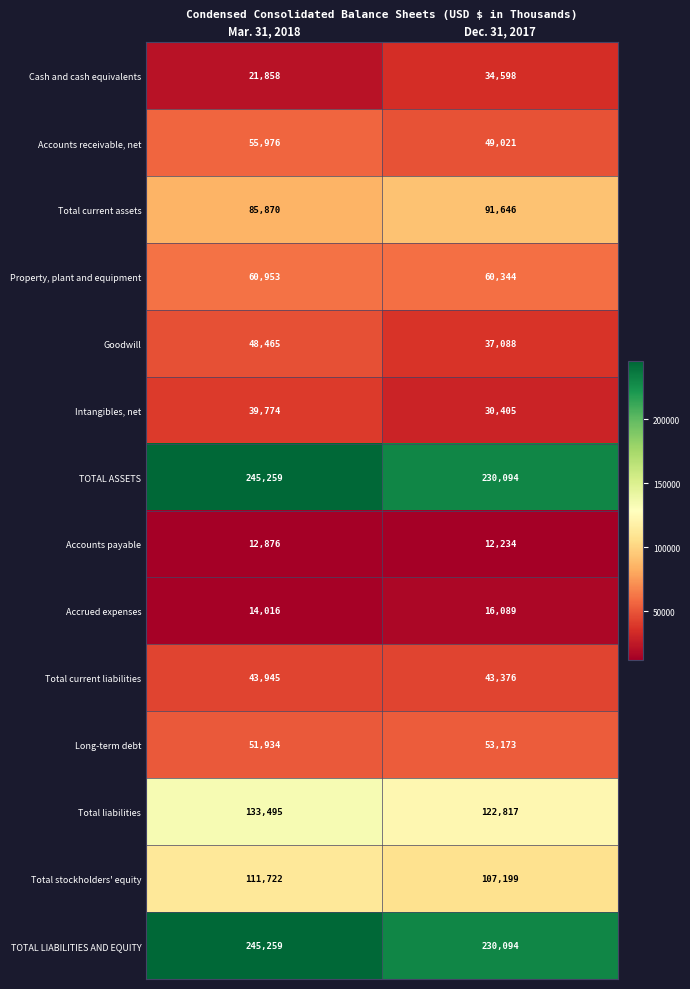

What is the sum of all Intangibles, net values?

70179